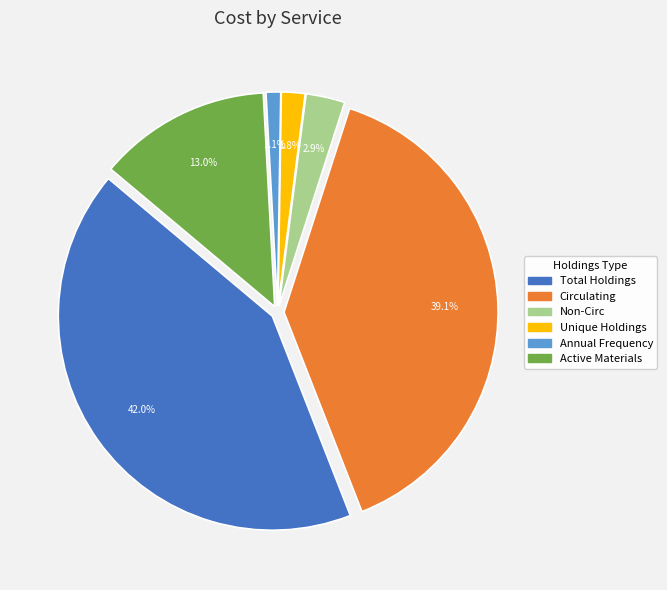

To the nearest percent, what portion does Unique Holdings represent?

2%